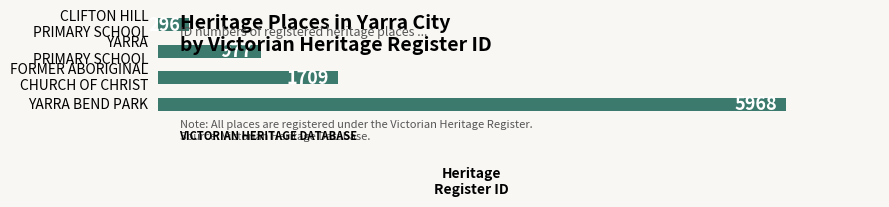

What is the difference between the maximum and minimum values?

5672